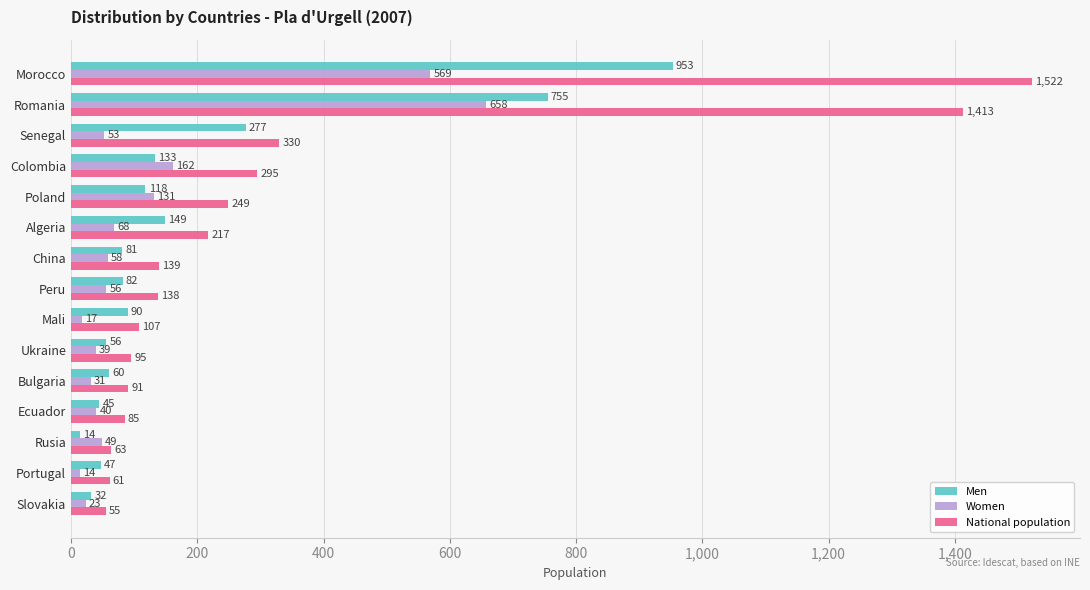

What is the highest value of the Women series?

658